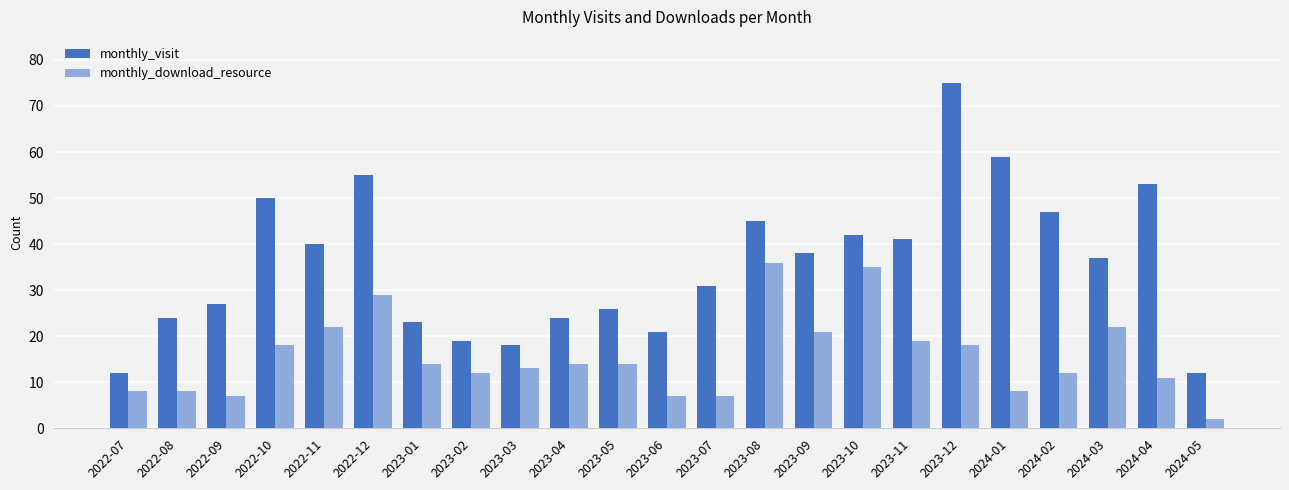

Where is monthly_download_resource nearest to the value 19?

2023-11